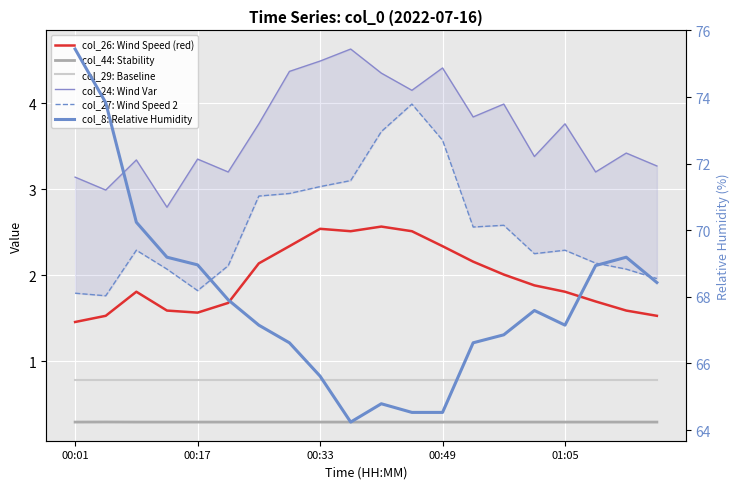

What are all the series names shown in the legend?

col_26: Wind Speed (red), col_44: Stability, col_29: Baseline, col_24: Wind Var, col_27: Wind Speed 2, col_8: Relative Humidity